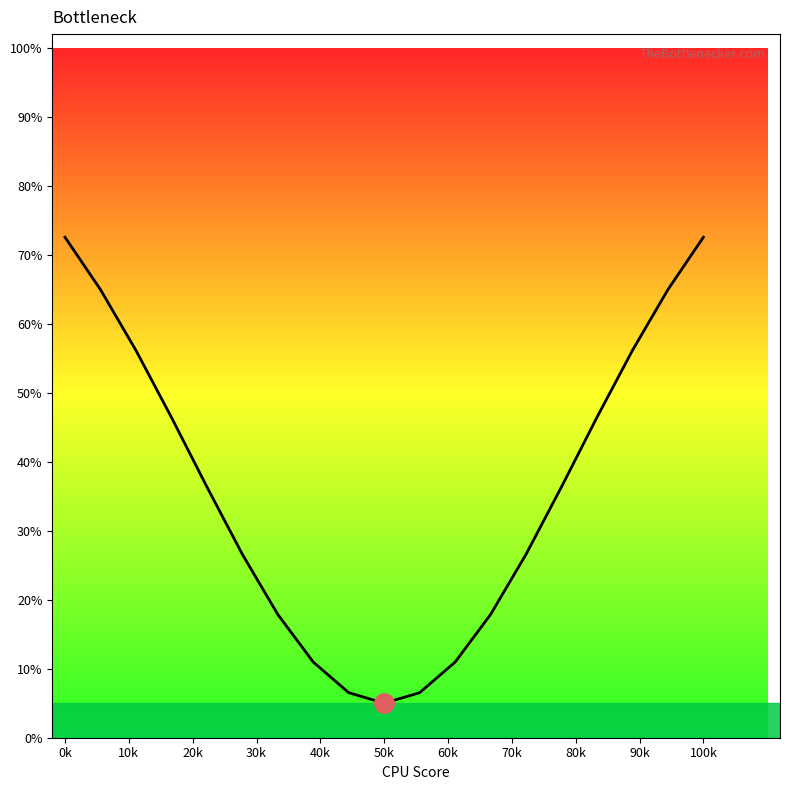

What is the greatest value displayed?

72.6